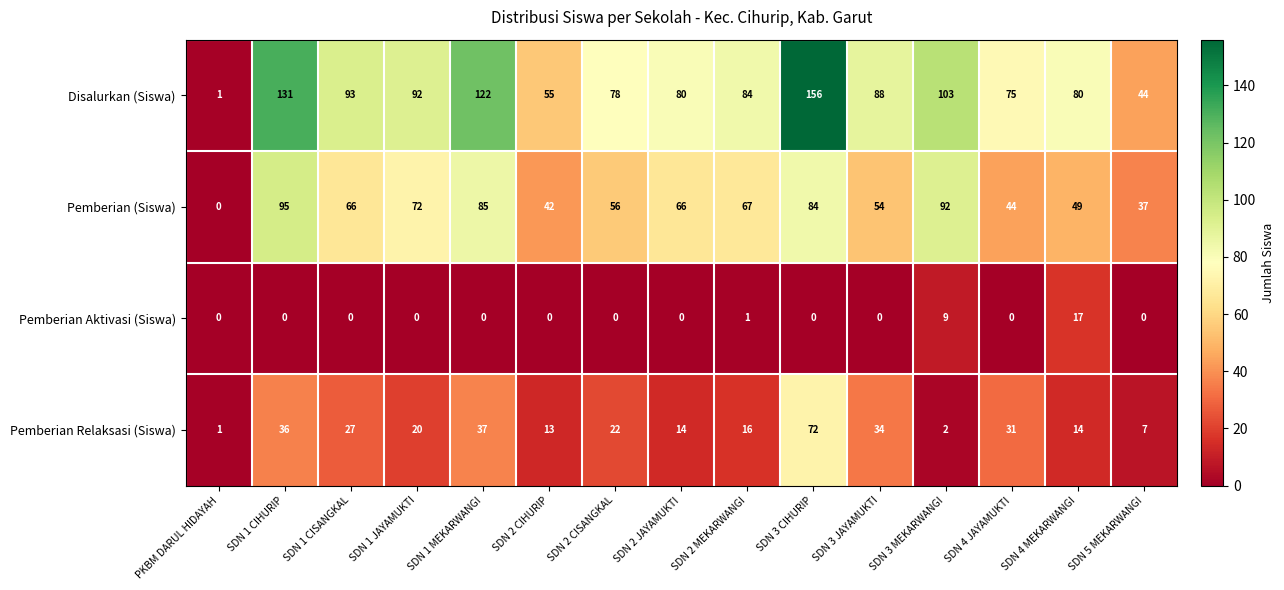

True or false: Disalurkan (Siswa) has a value of 44 at SDN 5 MEKARWANGI.

True